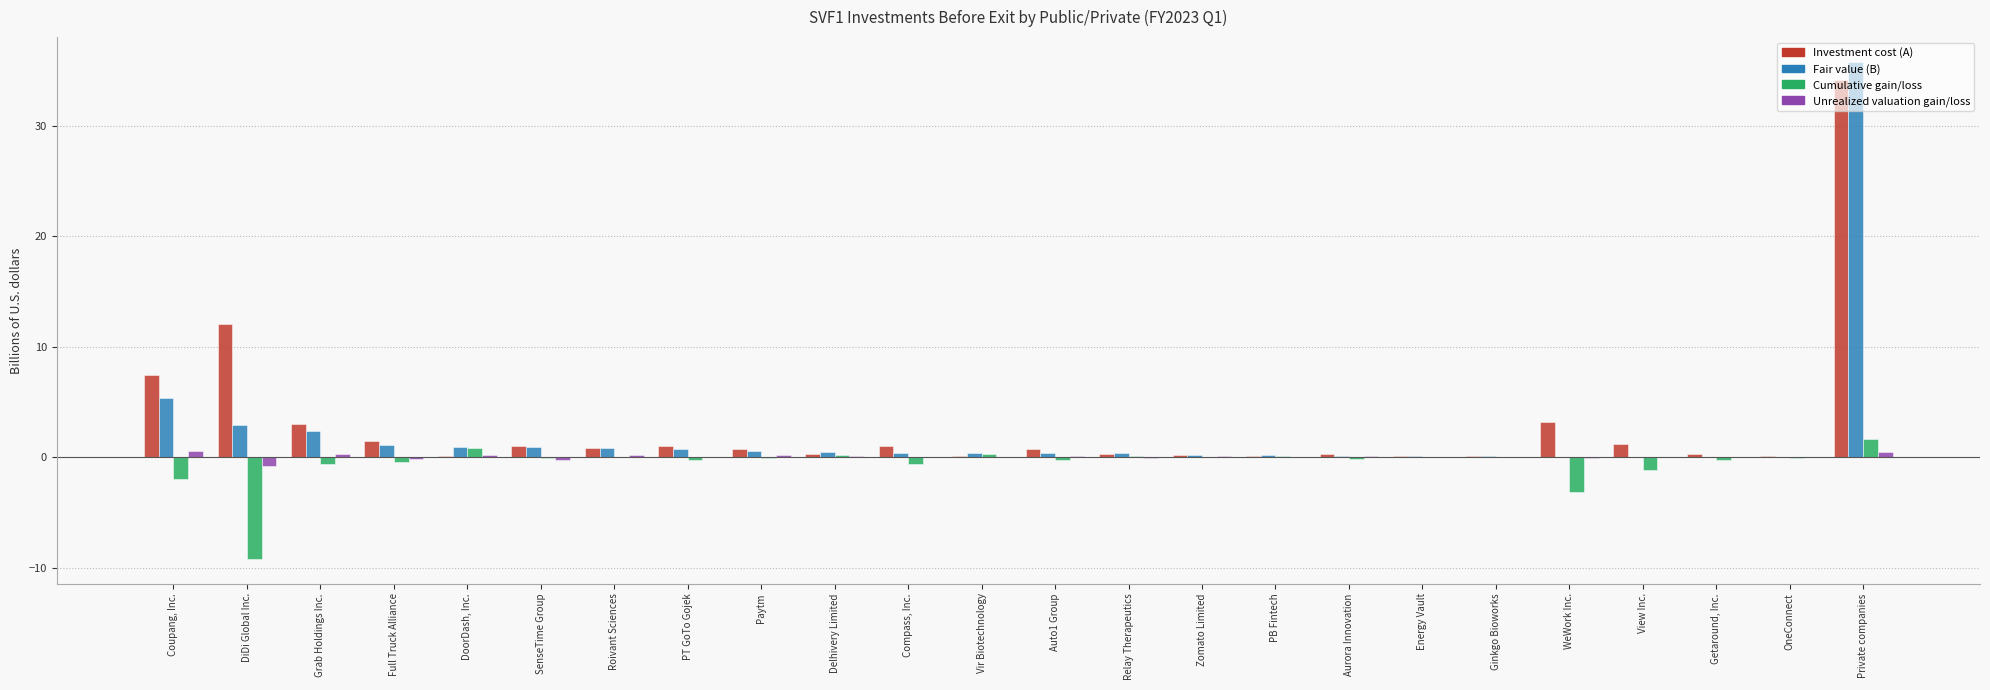

What is the maximum value shown in the chart?

35.8